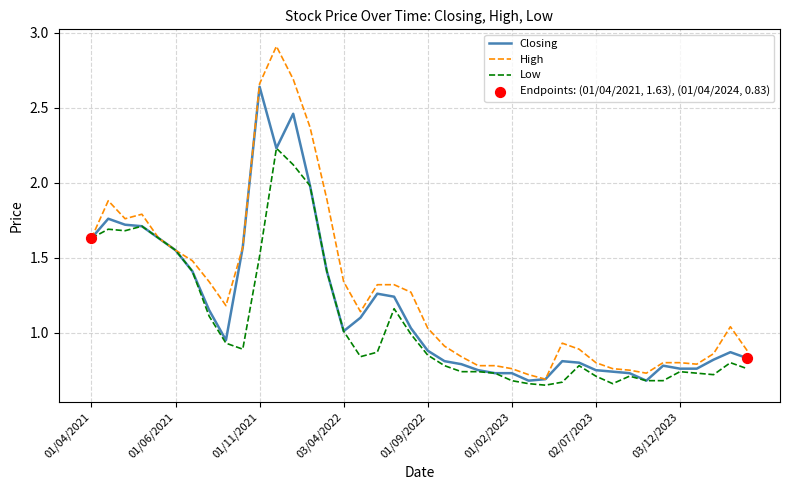

At how many categories does at least one series exceed 2?

4